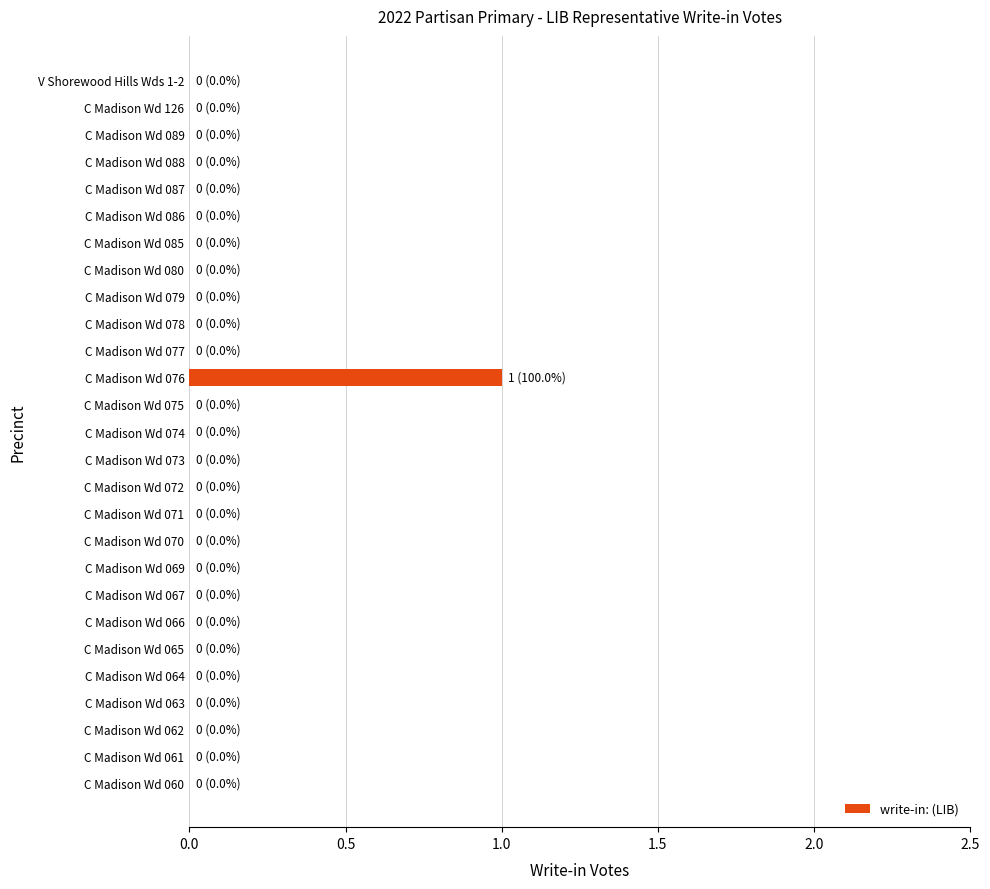

Reading top to bottom, transcribe all the data shown in this chart.

V Shorewood Hills Wds 1-2=0	C Madison Wd 126=0	C Madison Wd 089=0	C Madison Wd 088=0	C Madison Wd 087=0	C Madison Wd 086=0	C Madison Wd 085=0	C Madison Wd 080=0	C Madison Wd 079=0	C Madison Wd 078=0	C Madison Wd 077=0	C Madison Wd 076=1	C Madison Wd 075=0	C Madison Wd 074=0	C Madison Wd 073=0	C Madison Wd 072=0	C Madison Wd 071=0	C Madison Wd 070=0	C Madison Wd 069=0	C Madison Wd 067=0	C Madison Wd 066=0	C Madison Wd 065=0	C Madison Wd 064=0	C Madison Wd 063=0	C Madison Wd 062=0	C Madison Wd 061=0	C Madison Wd 060=0